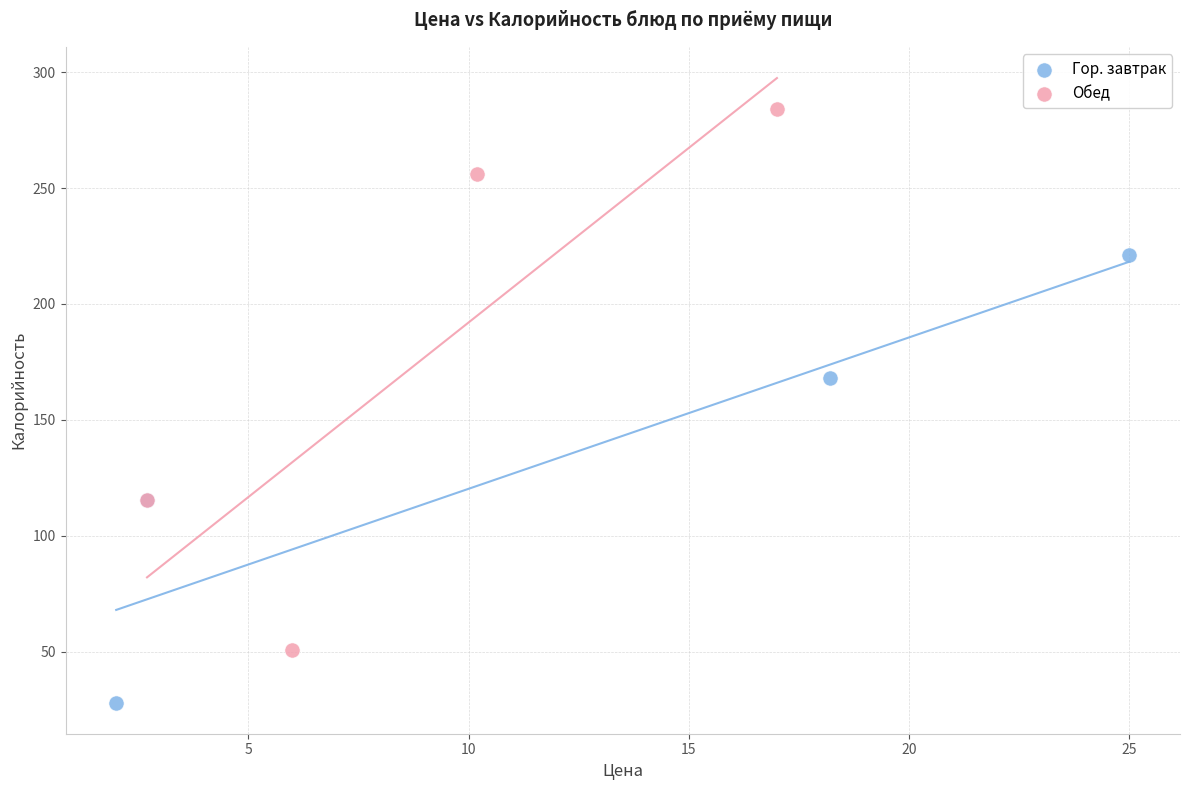

Which series contains the lowest Y value?

Гор. завтрак